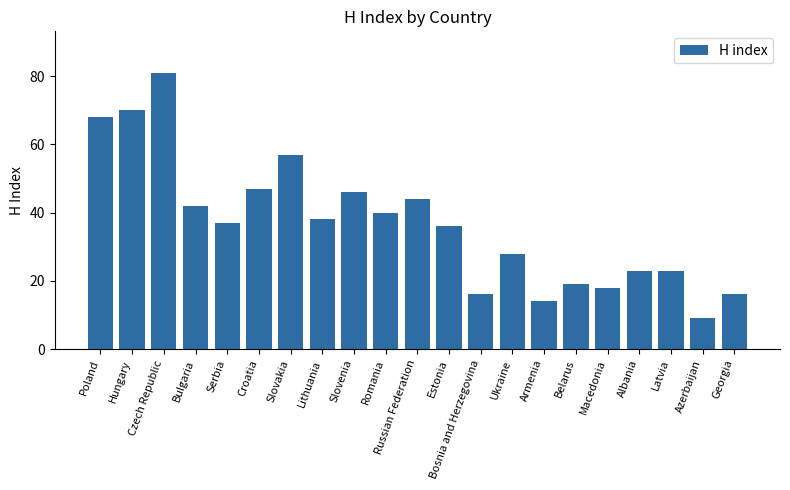

Are the bars horizontal?

No